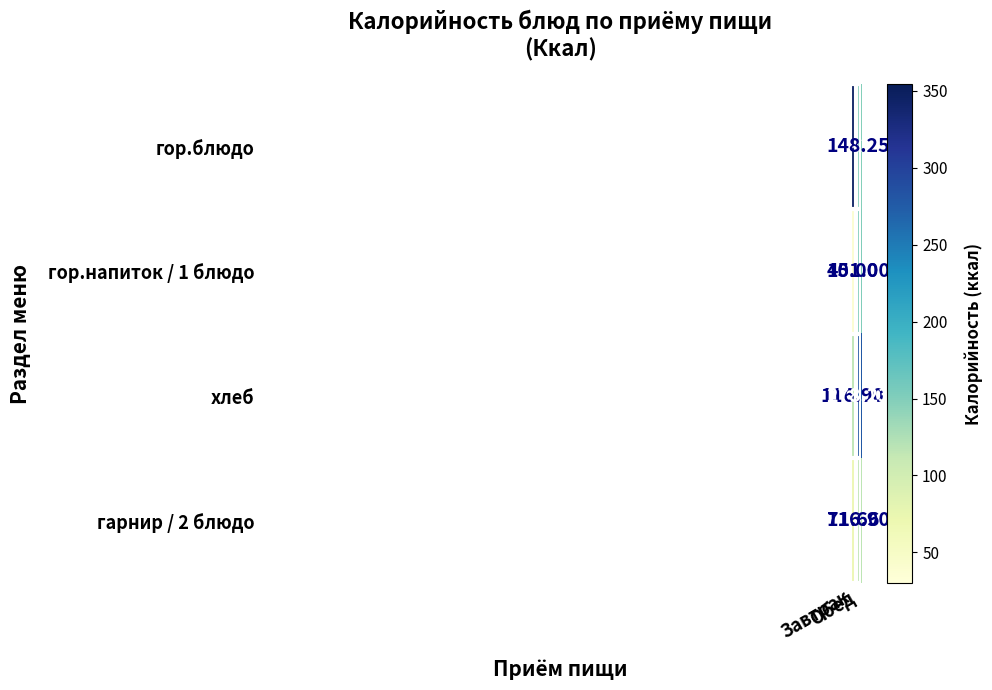

Which series has the largest total across all categories?

гор.блюдо